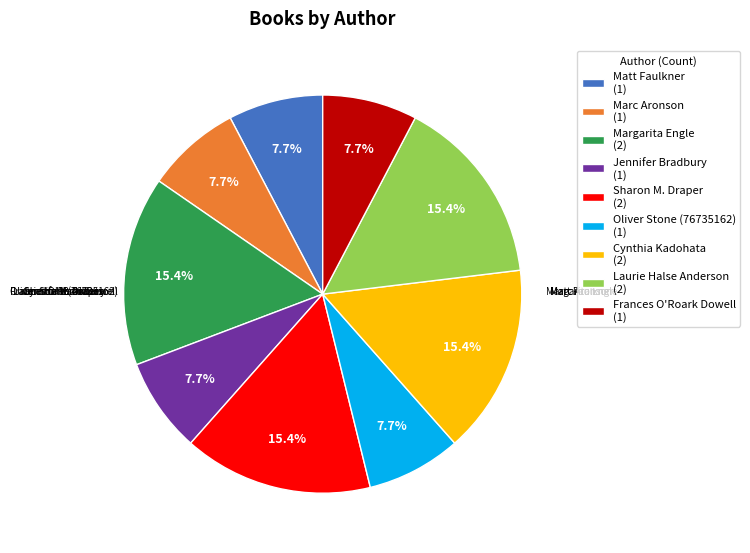

To the nearest percent, what is the average slice percentage?

11%